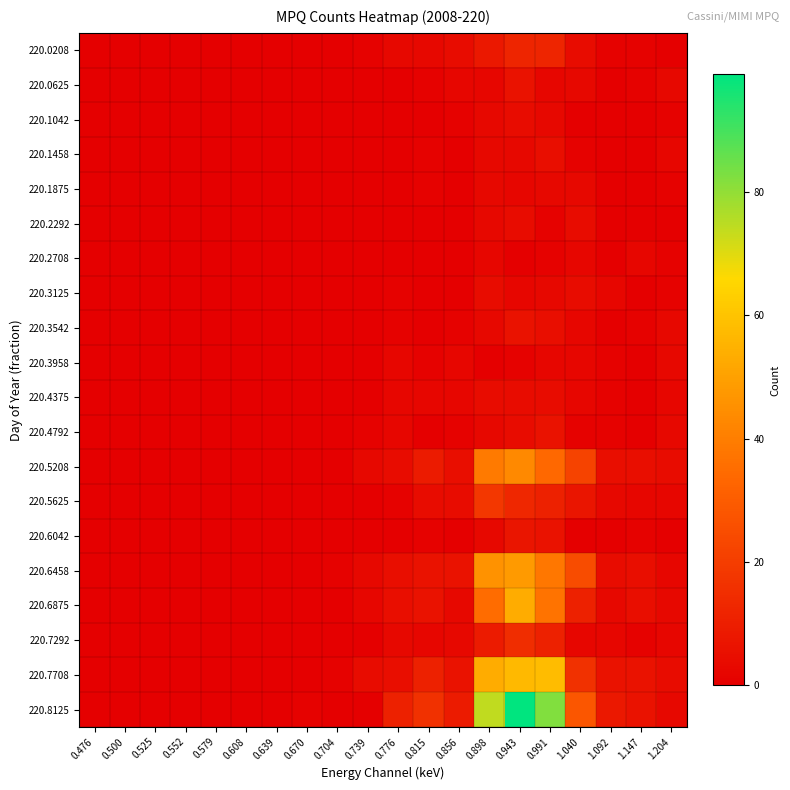

Which series has the largest total across all categories?

220.8125